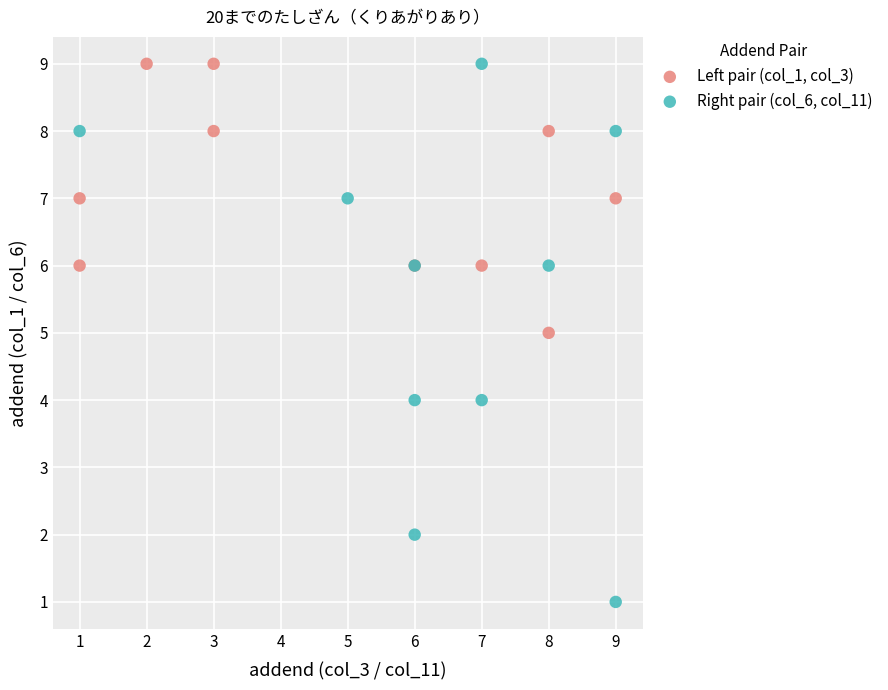

Which series has the largest Y range (max minus min)?

Right pair (col_6, col_11)